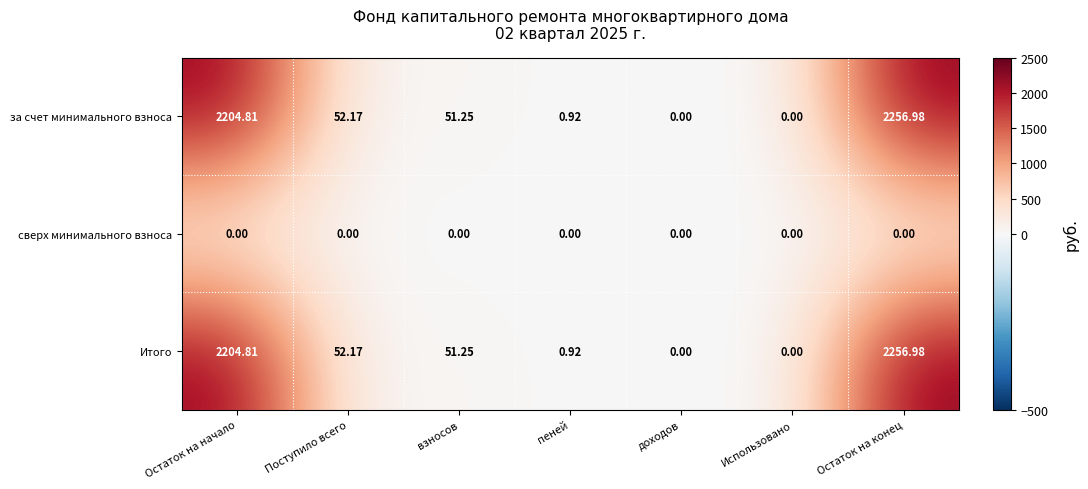

At which category is the sum across all series the highest?

Остаток на конец